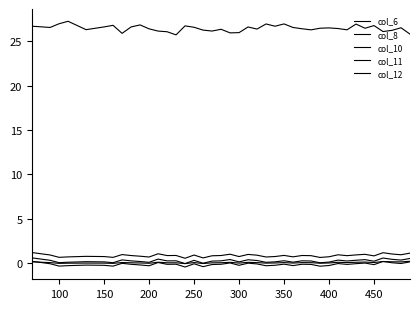

True or false: col_6 has more than 0 interior local peaks.

True